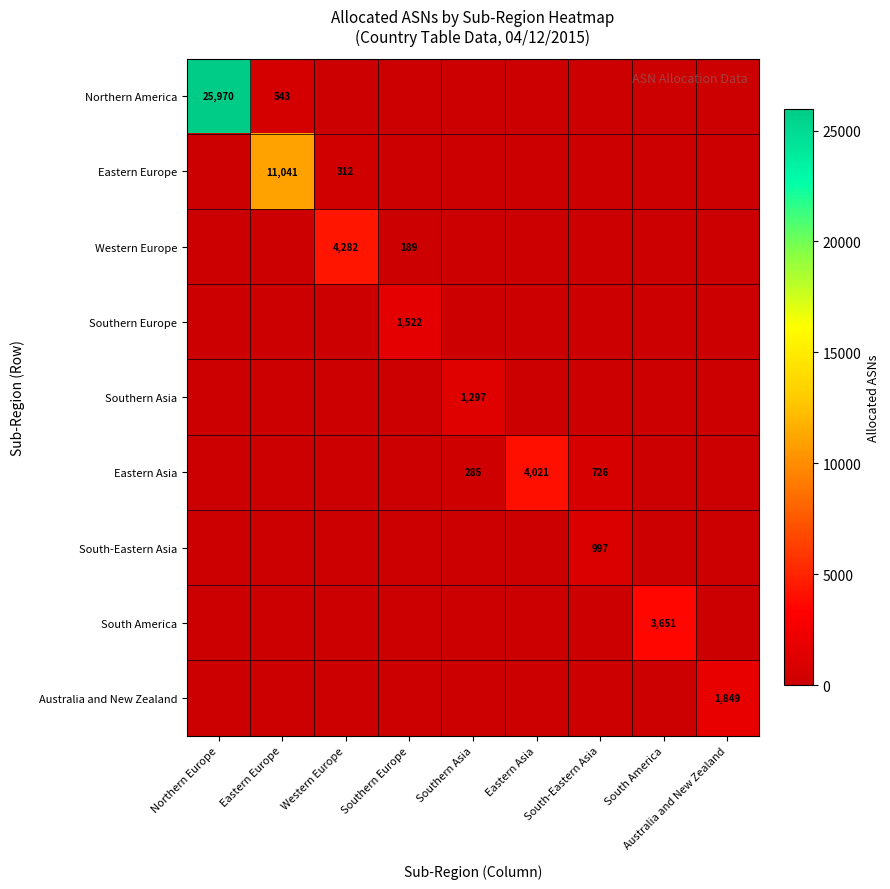

The South America series shows 1938 at South America. True or false?

False